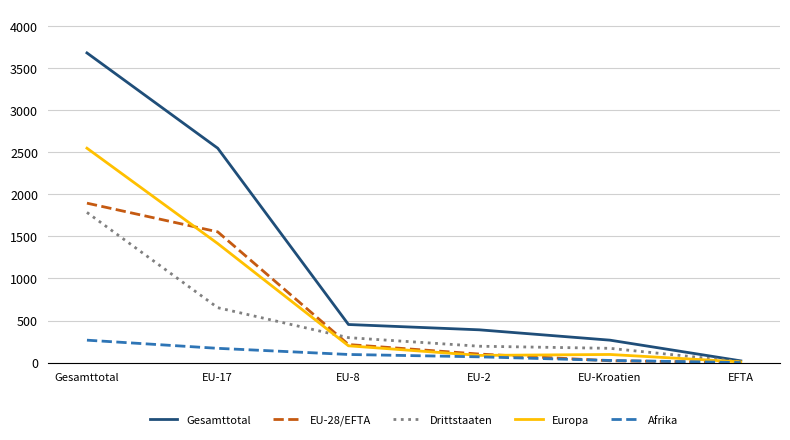

Is it true that Afrika equals 26 at EU-Kroatien?

True